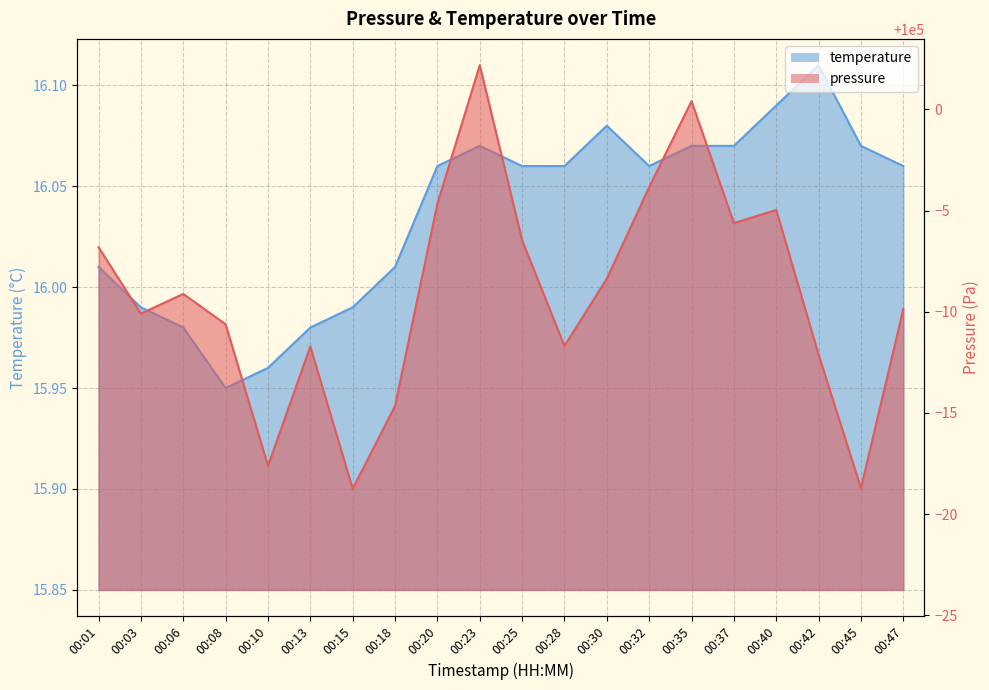

Is it true that temperature equals 16.1 at 00:25?

True